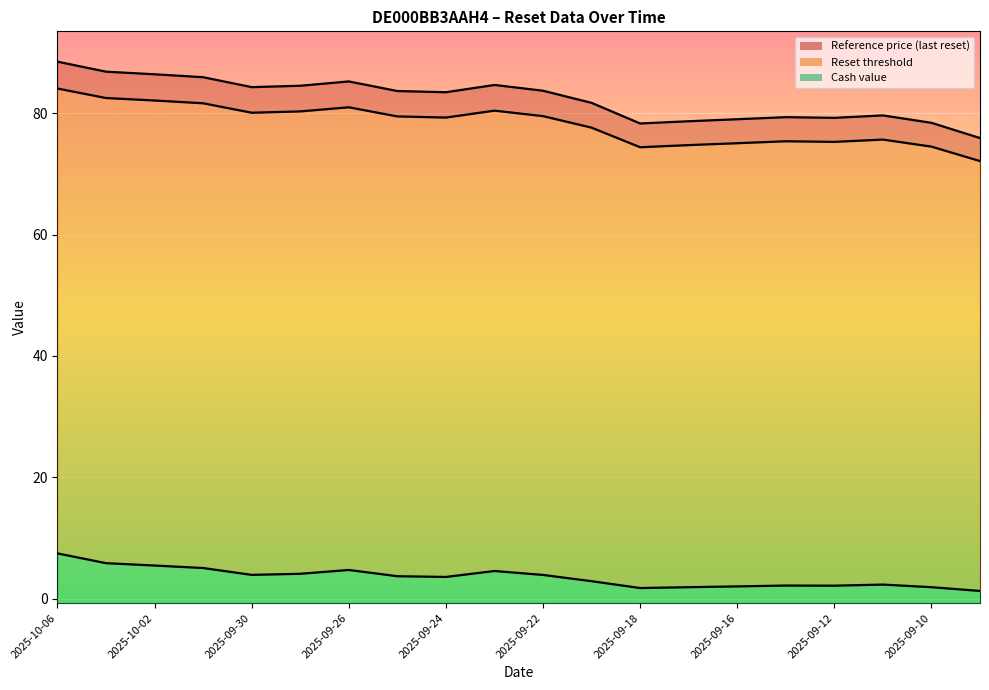

At which label does Reference price (last reset) reach its peak?

2025-10-06